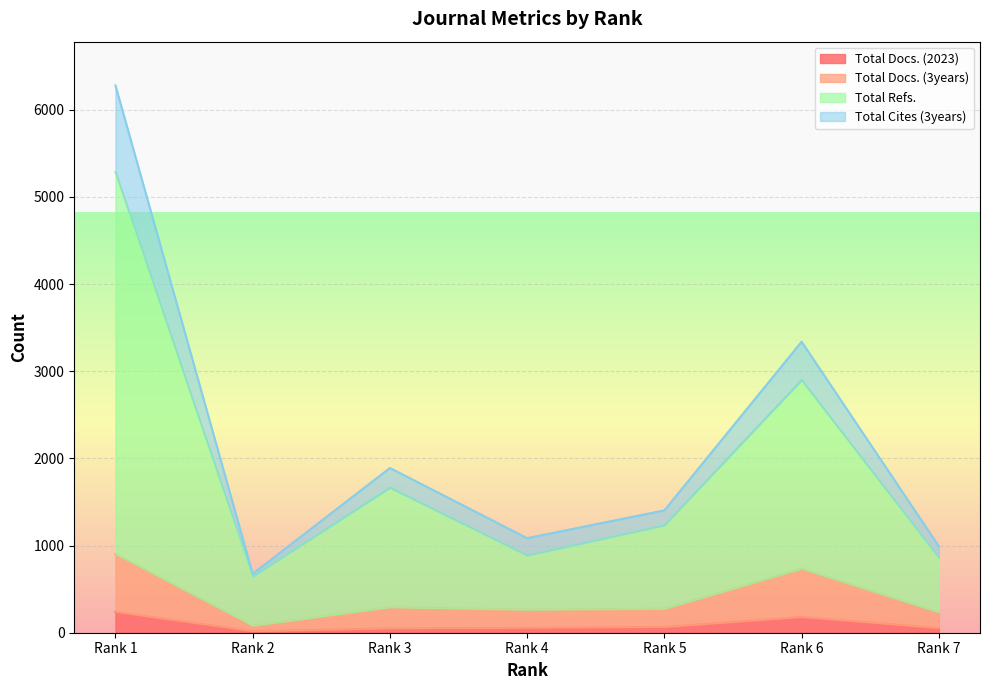

The value of Total Refs. at Rank 4 is 1520. True or false?

False